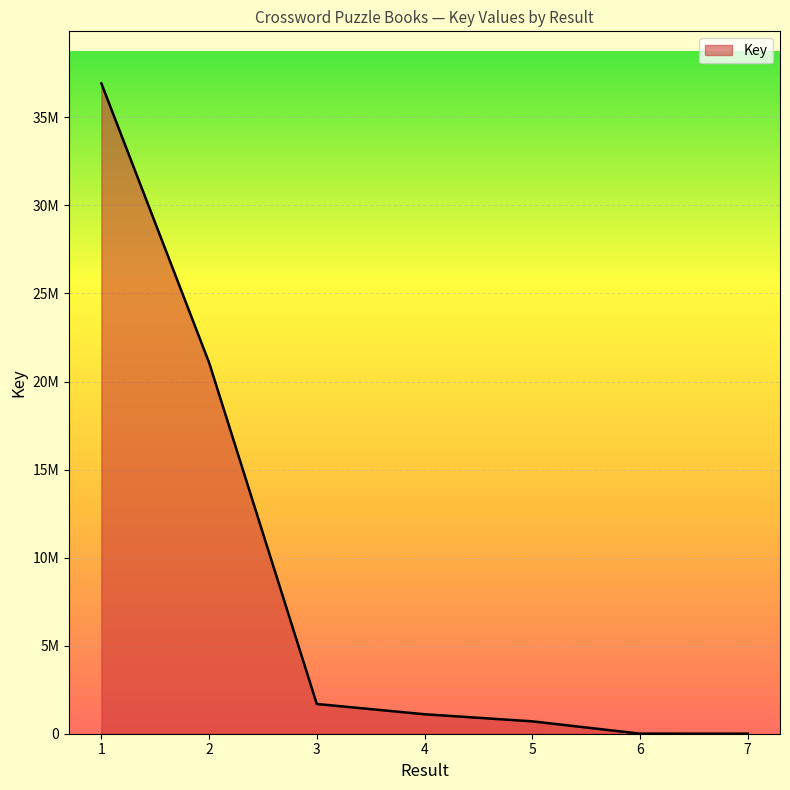

True or false: the data has more than 2 interior local peaks.

False